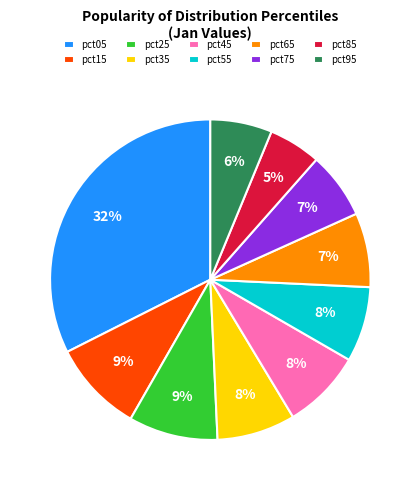

What percentage is the pct05 slice, to the nearest percent?

32%